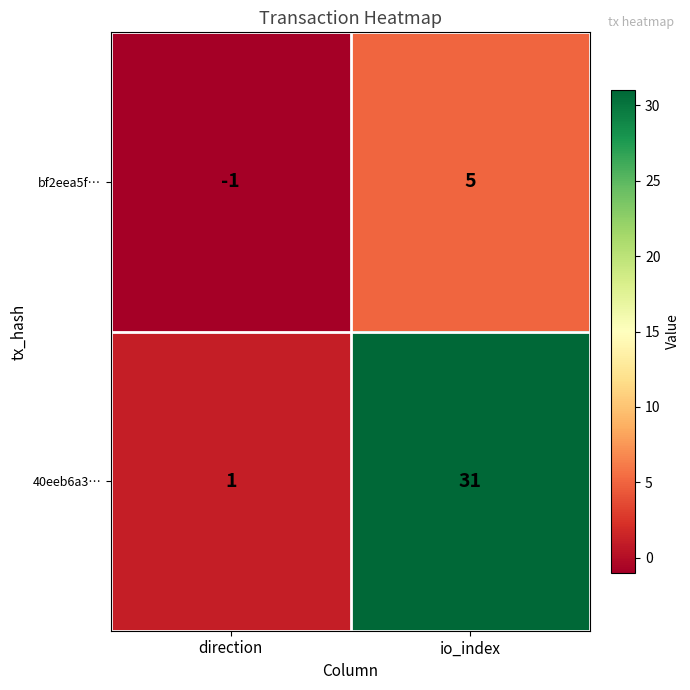

Which series has the largest total across all categories?

40eeb6a3…